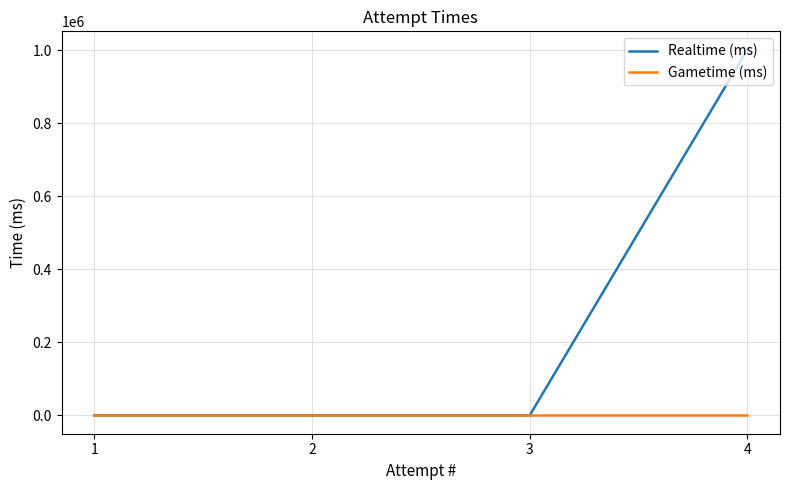

Reading left to right, extract all data points from this chart.

Realtime (ms): 4=1001946	3=0	2=0	1=0
Gametime (ms): 4=0	3=0	2=0	1=0